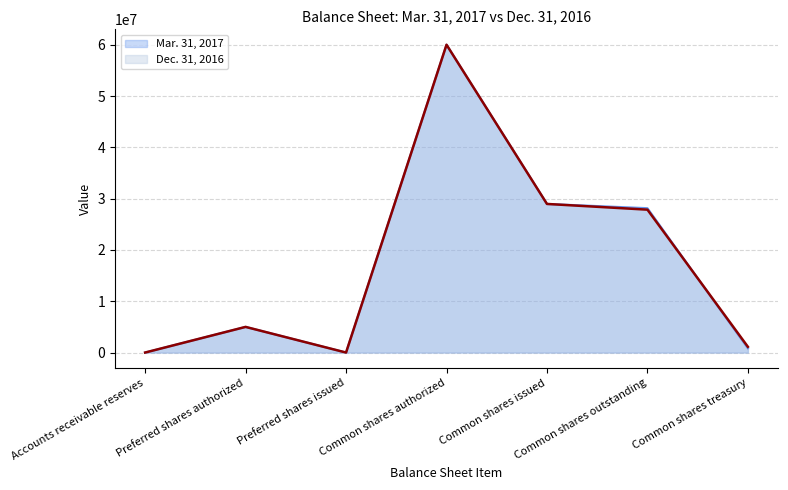

Is it true that Dec. 31, 2016 equals 2769 at Accounts receivable reserves?

False